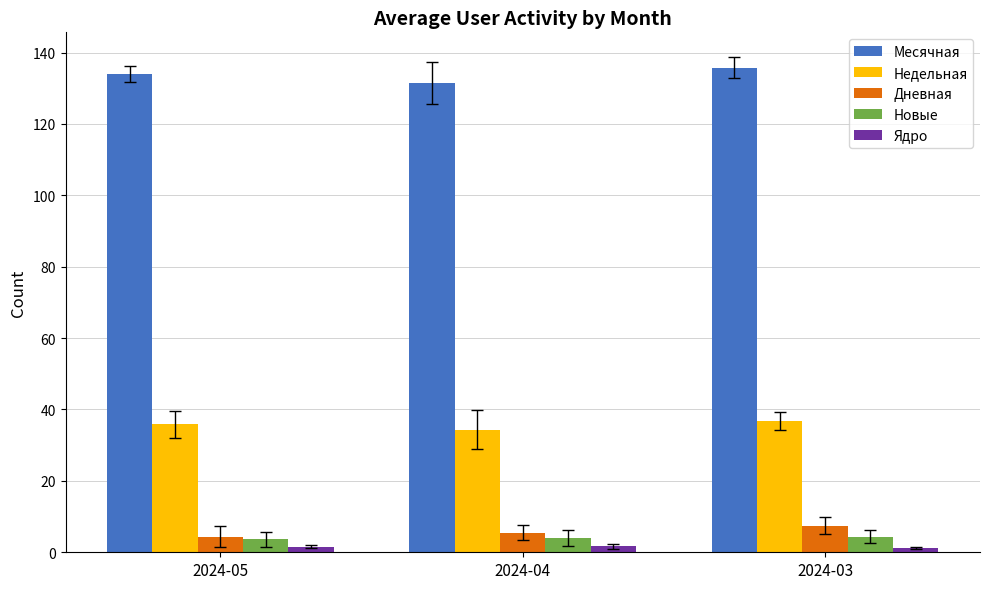

What is the average value of the Месячная series?

133.8